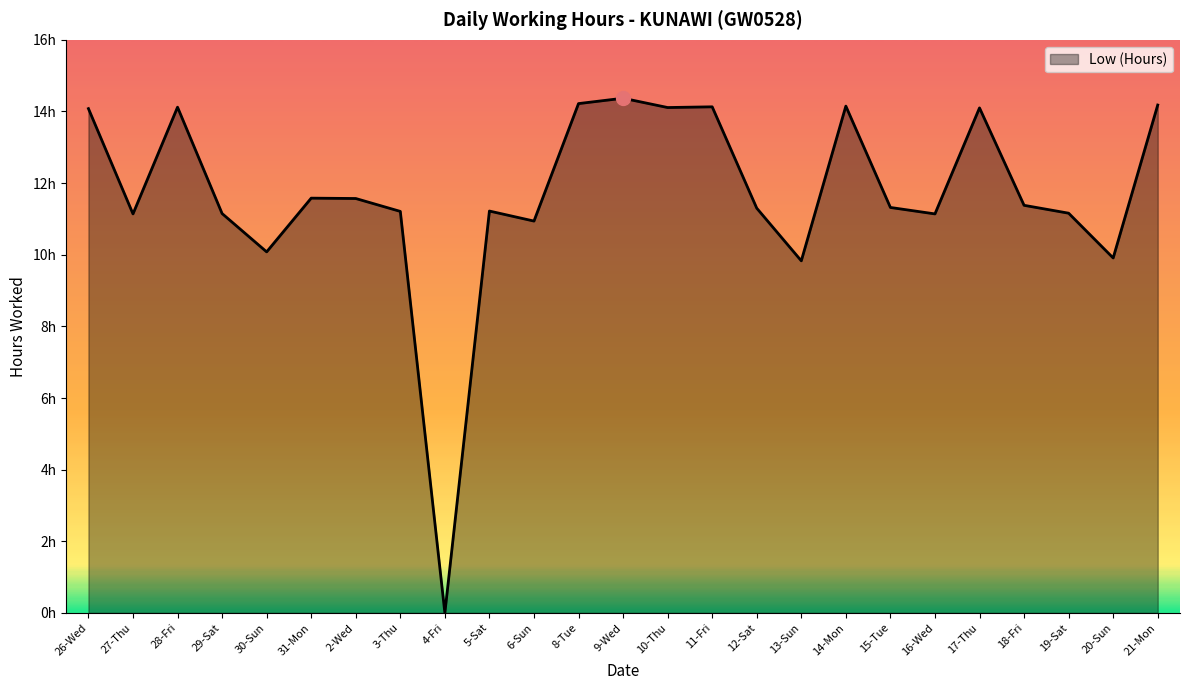

Does the chart have visible grid lines?

No